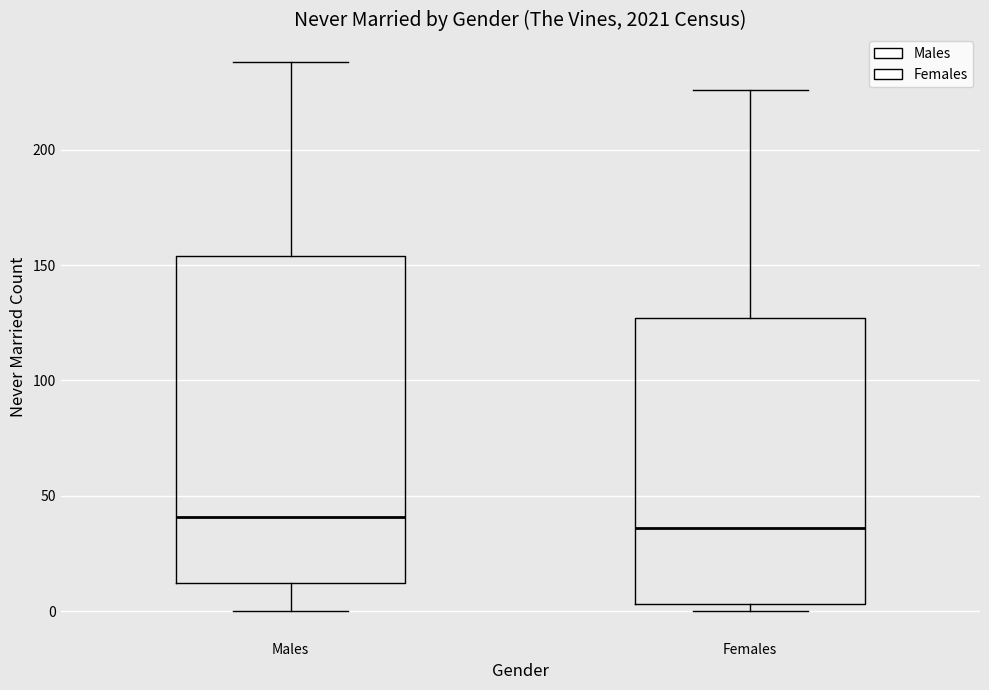

Where is the upper edge of the box for Males on the y-axis? The values are not printed on the chart, so give them approximately, as read against the axis.

155